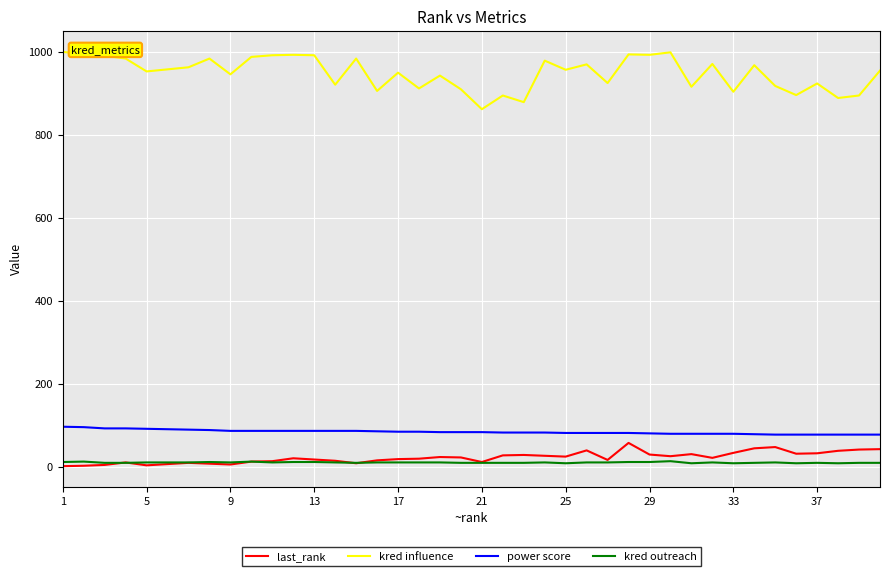

What is the highest value of the kred influence series?

999